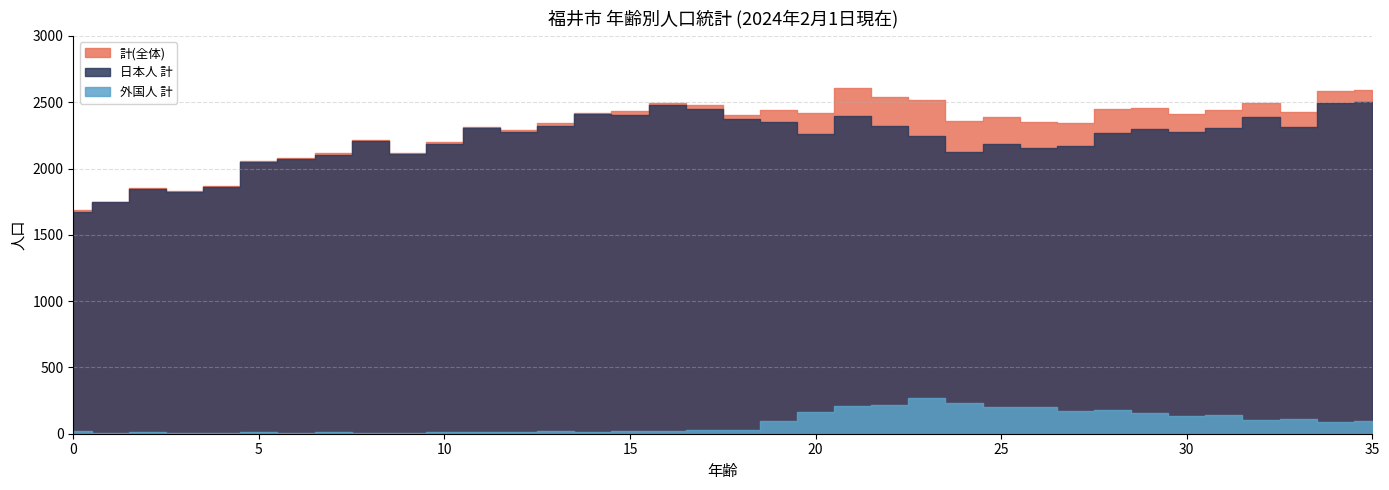

What is the maximum value shown in the chart?

2609